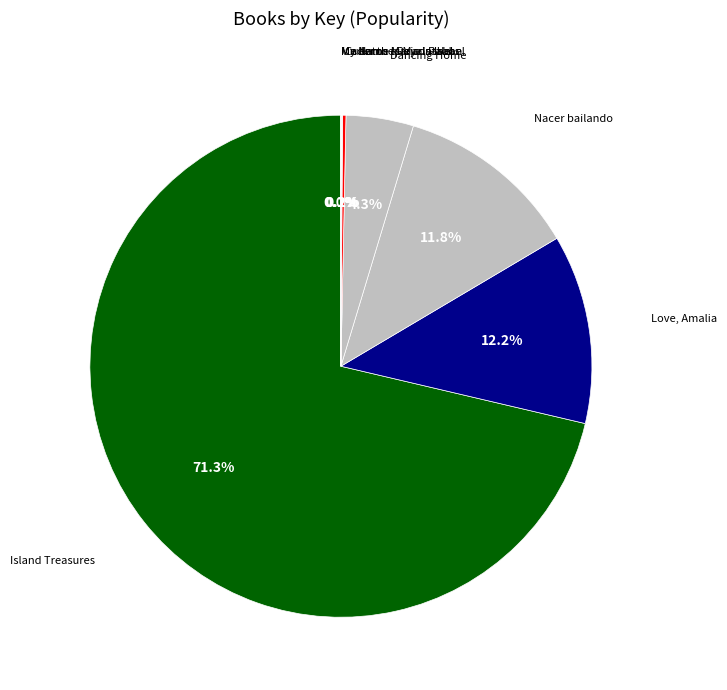

To the nearest percent, what is the difference between the largest and smallest slice percentages?

71%